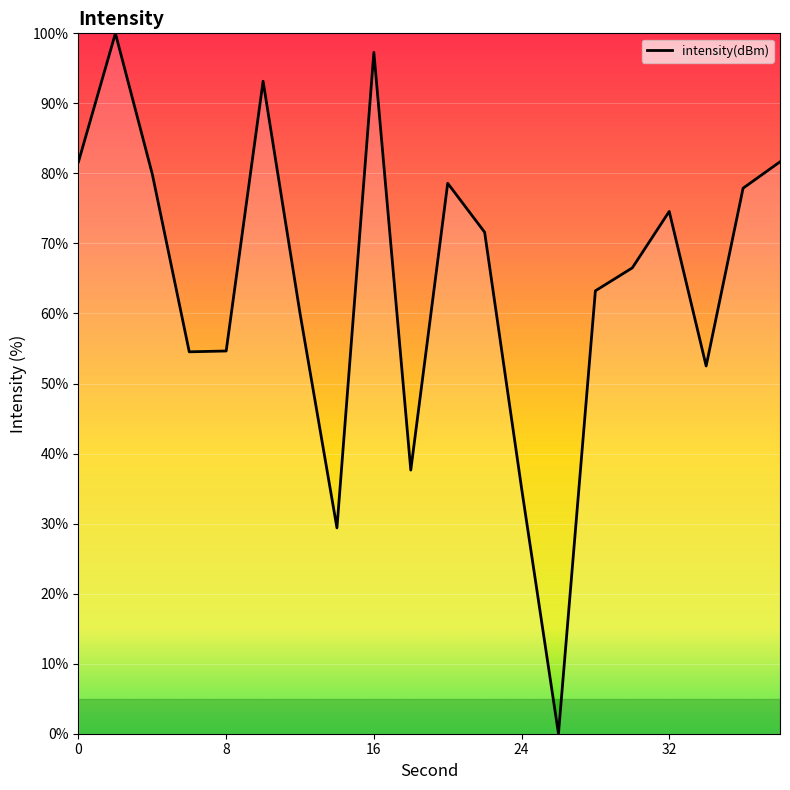

What is the maximum value shown in the chart?

100.0